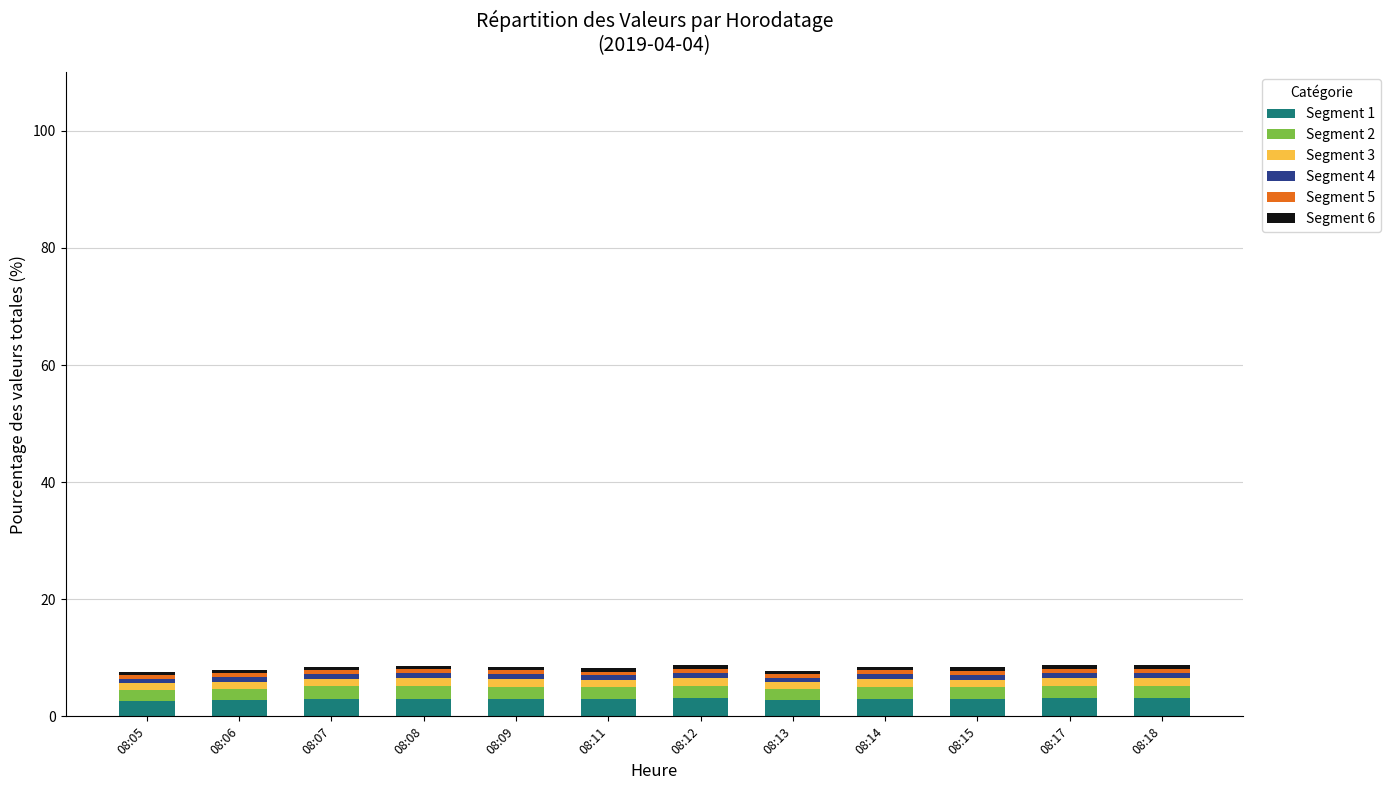

What is the lowest value of the Segment 1 series?

2.6